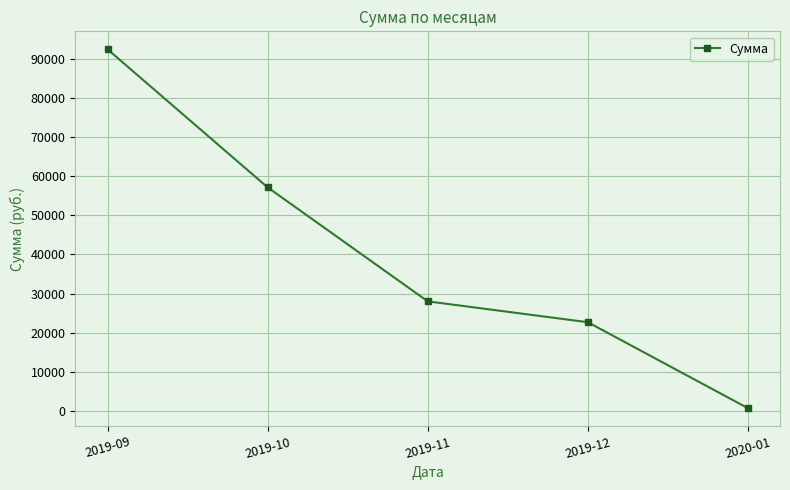

At which category does the chart reach its minimum across all series?

2020-01